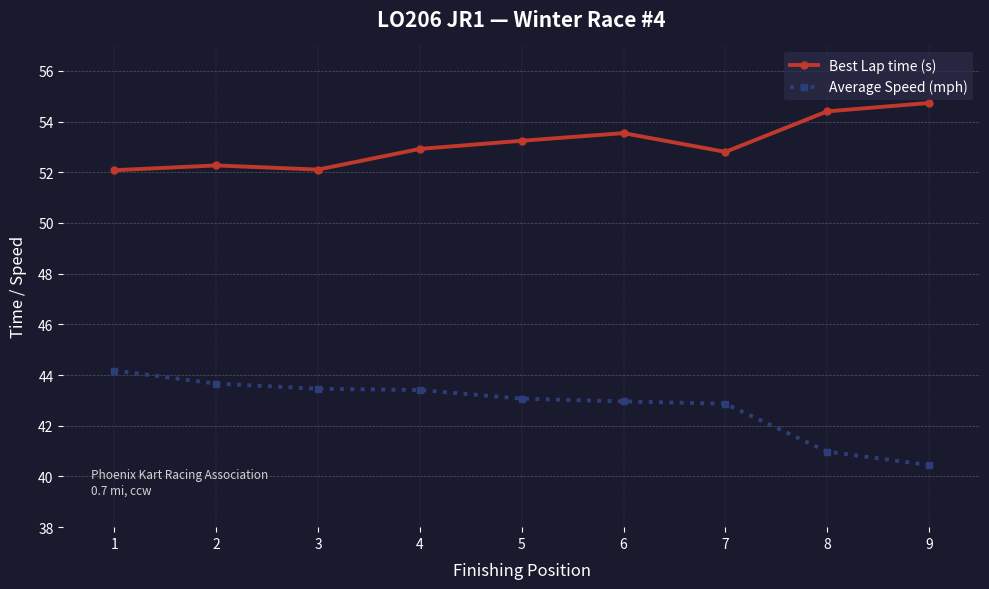

True or false: Average Speed (mph) and Best Lap time (s) cross at least once.

False